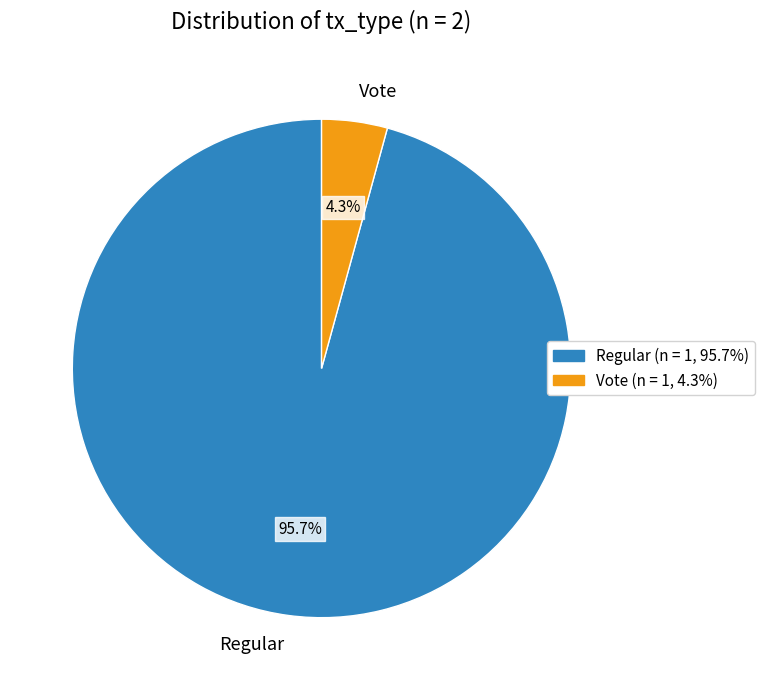

Rank the categories by value from highest to lowest.

Regular, Vote